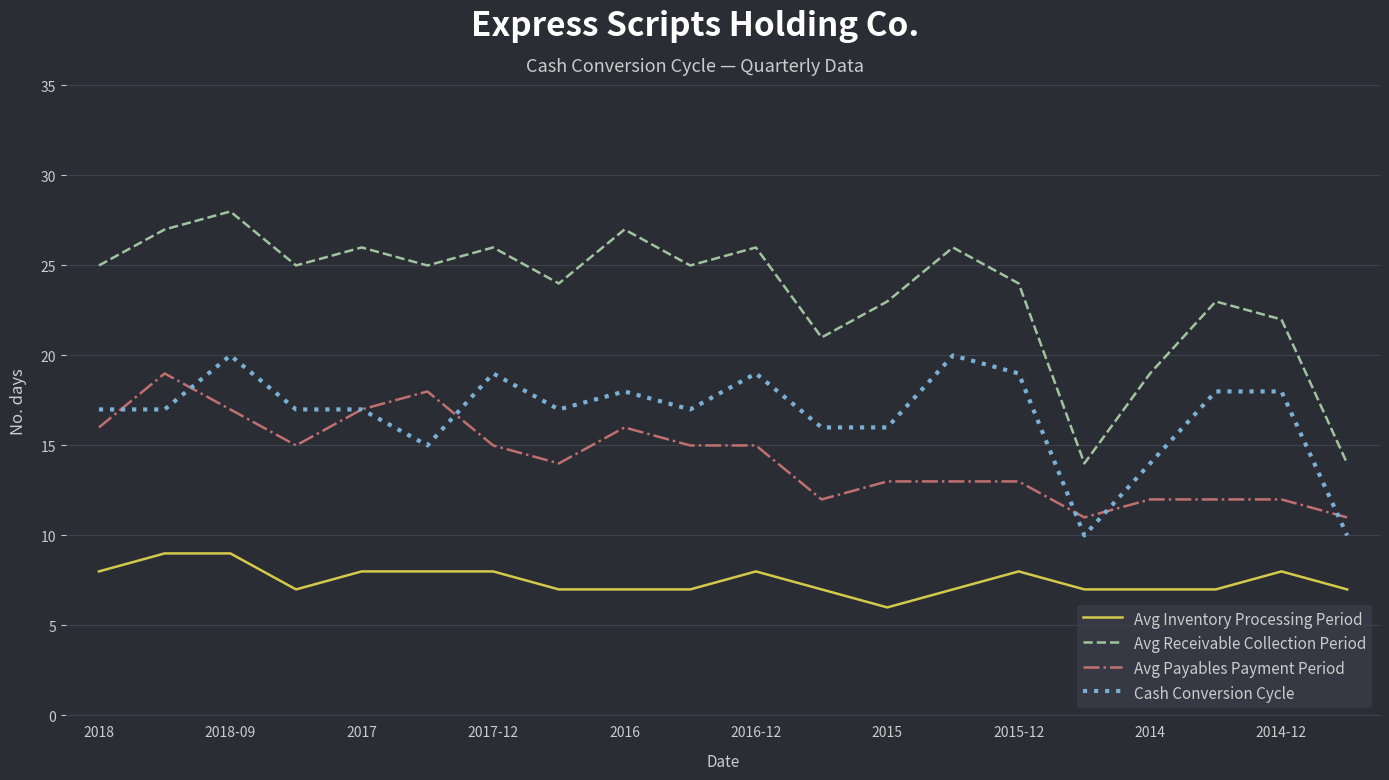

True or false: Cash Conversion Cycle and Avg Inventory Processing Period cross at least once.

False